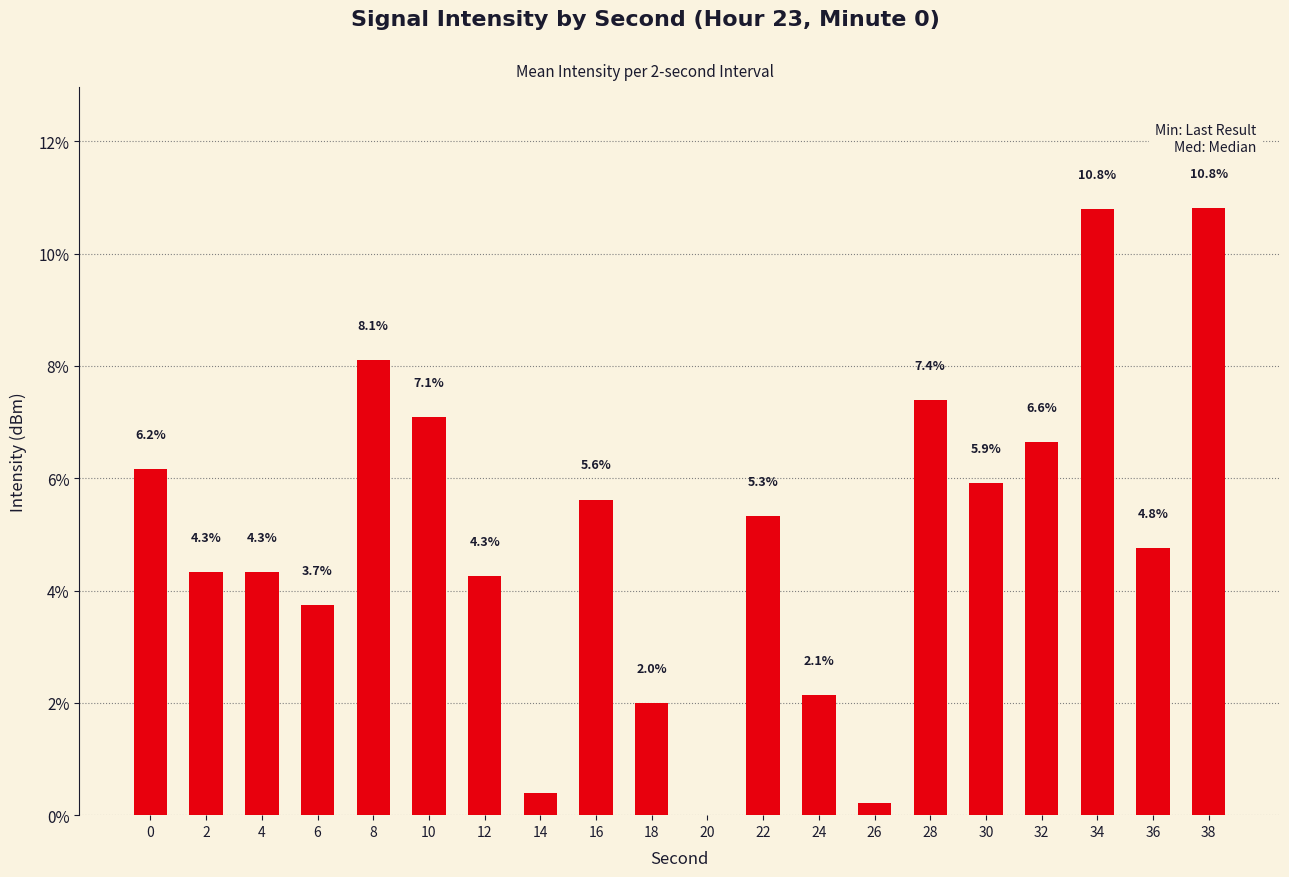

What is the sum of all values?

100.0